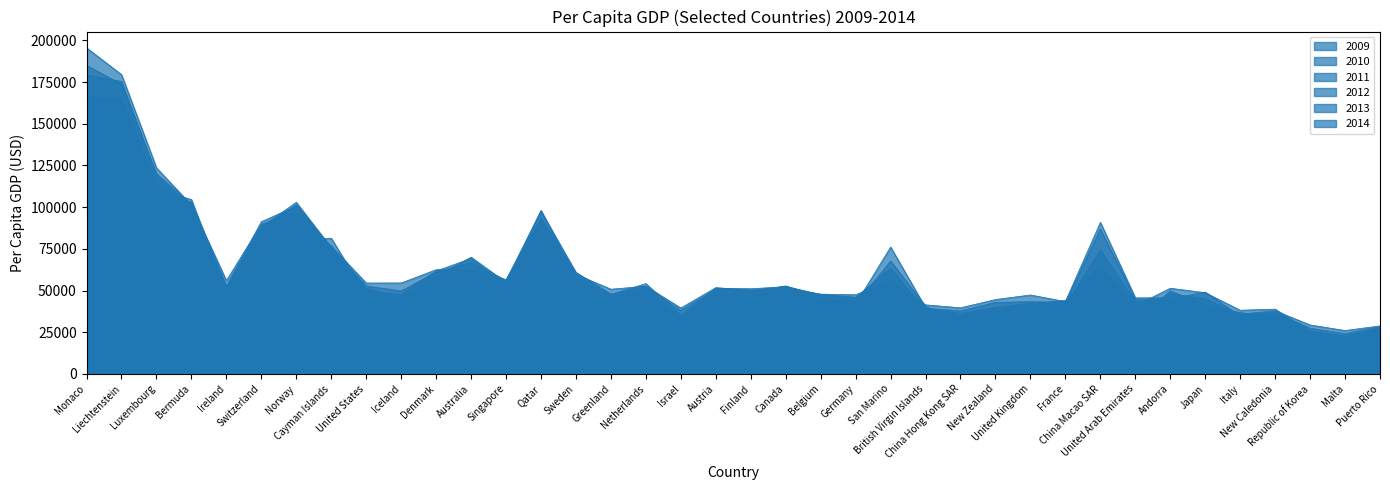

What is the label of the 29th point from the left?

France